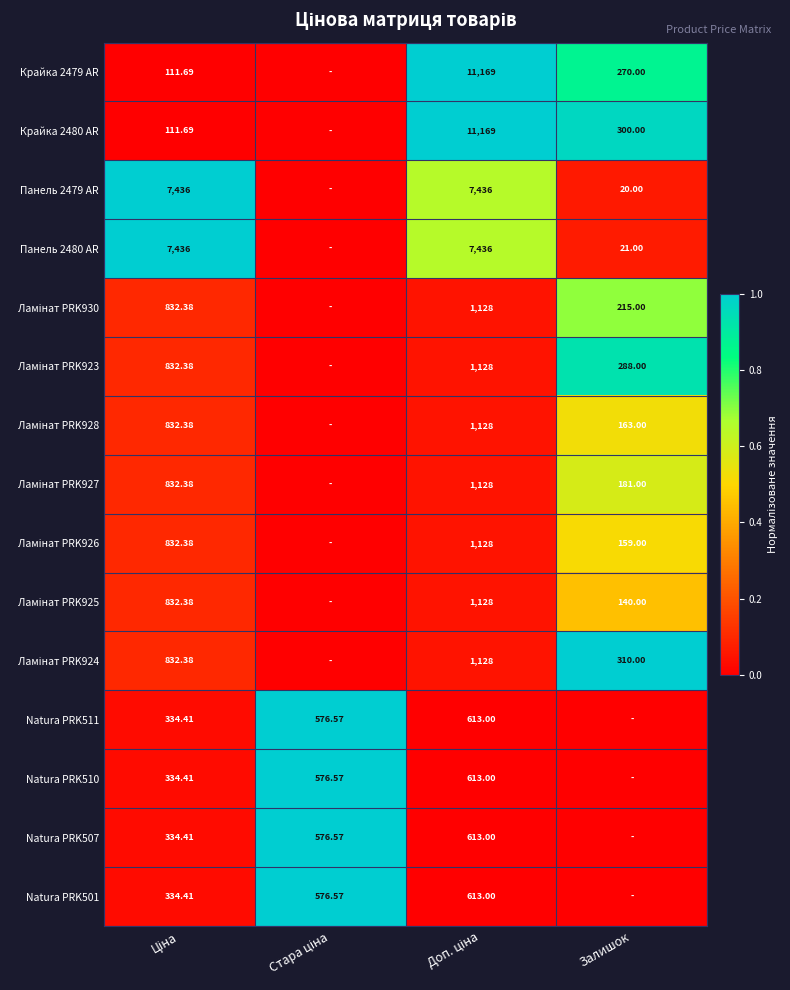

The Natura PRK510 series shows -0.6 at Залишок. True or false?

False